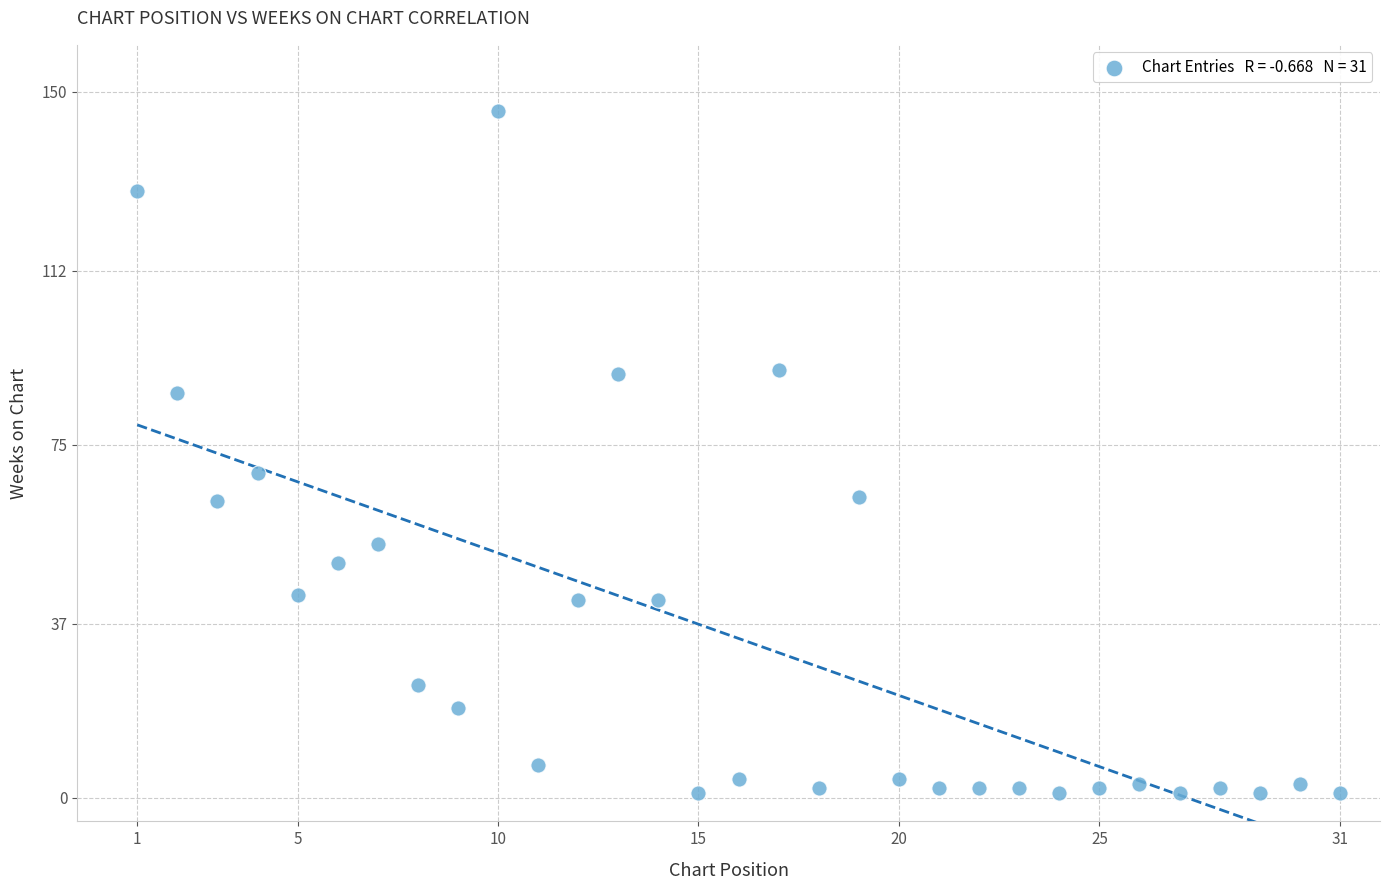

What Y value in the scatter plot is closest to 73?

69